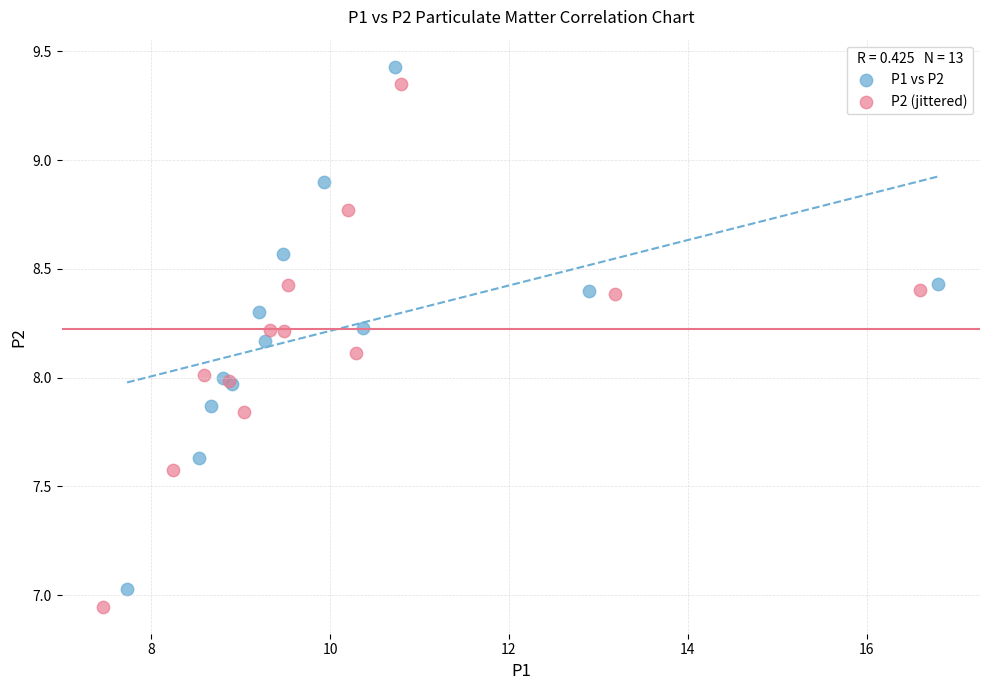

Which series has the widest spread of Y values?

P2 (jittered)